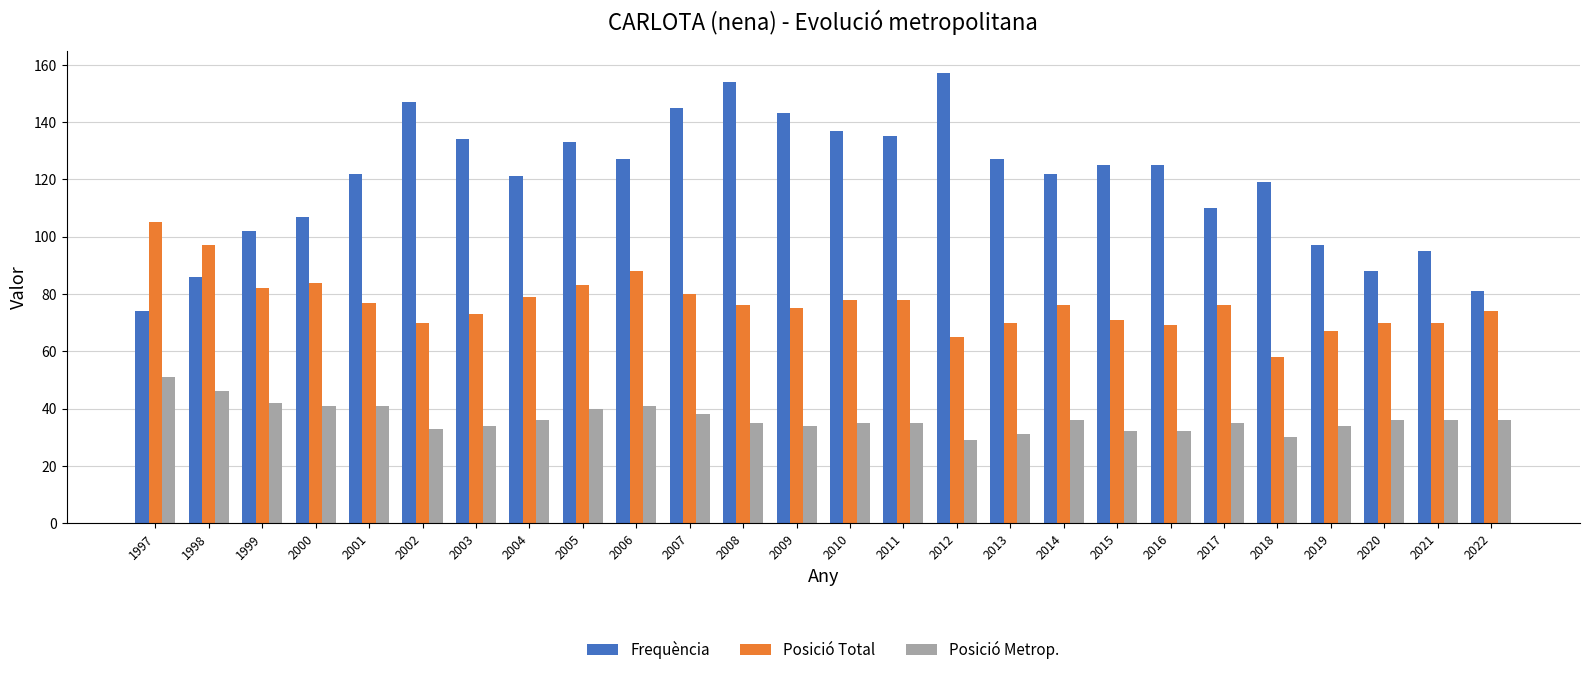

Which category has the highest value in the Frequència series?

2012